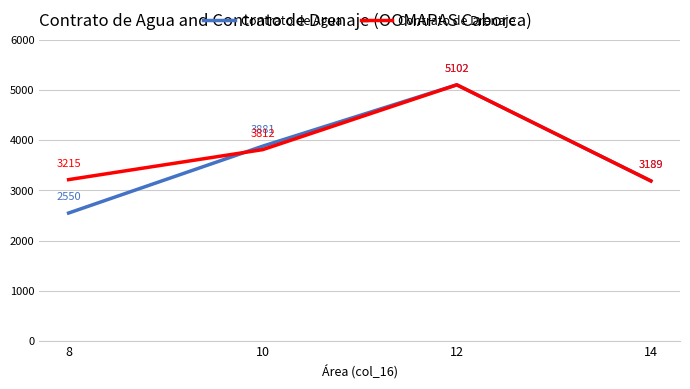

Is this an area chart (filled region under the line)?

No